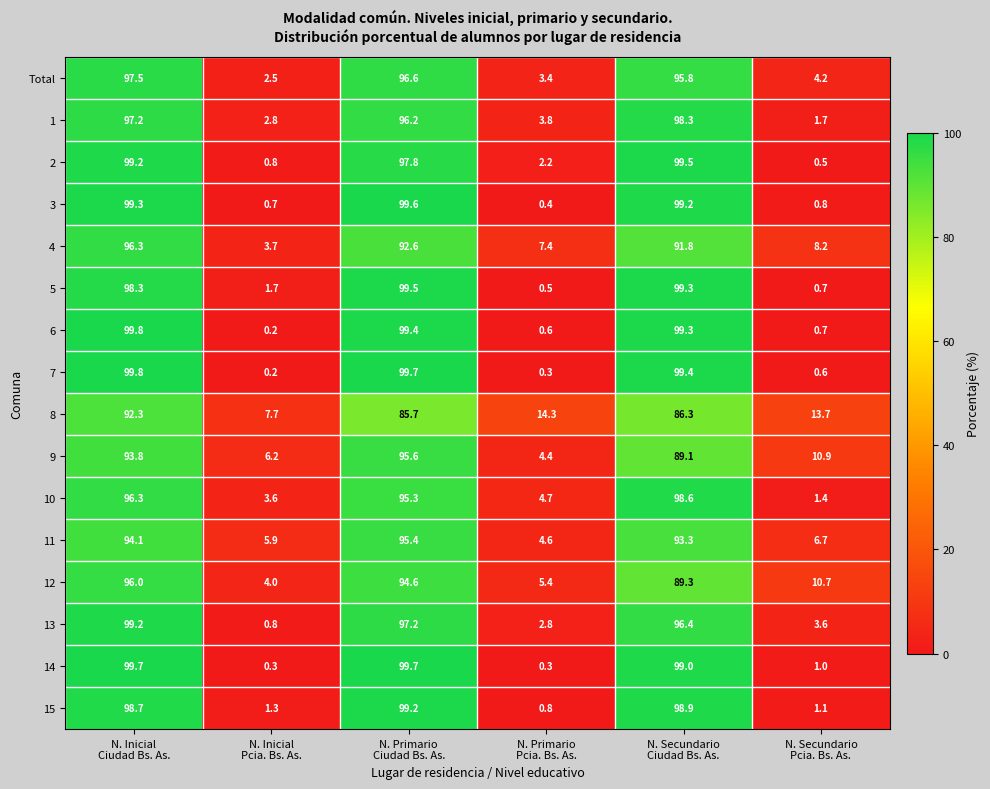

At how many categories does at least one series exceed 63?

3